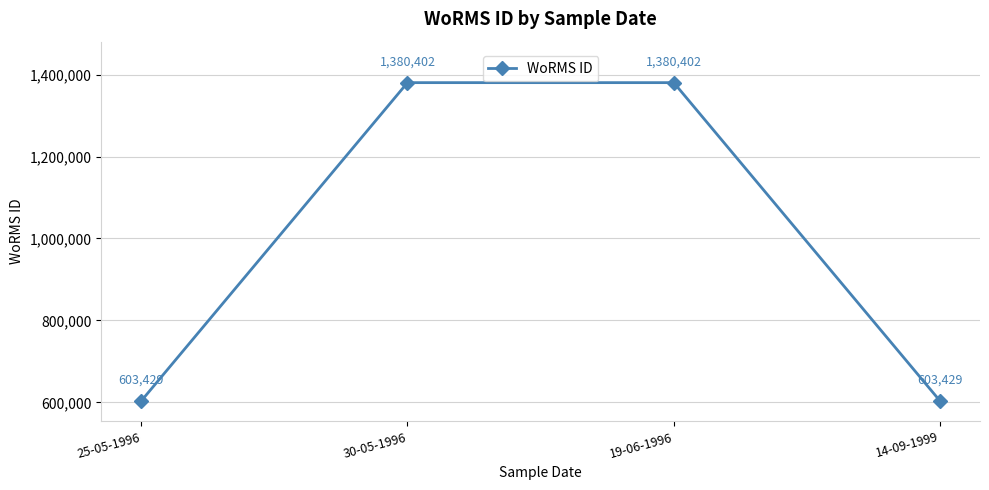

What is the sum of the values at 25-05-1996 and 19-06-1996?

1983831